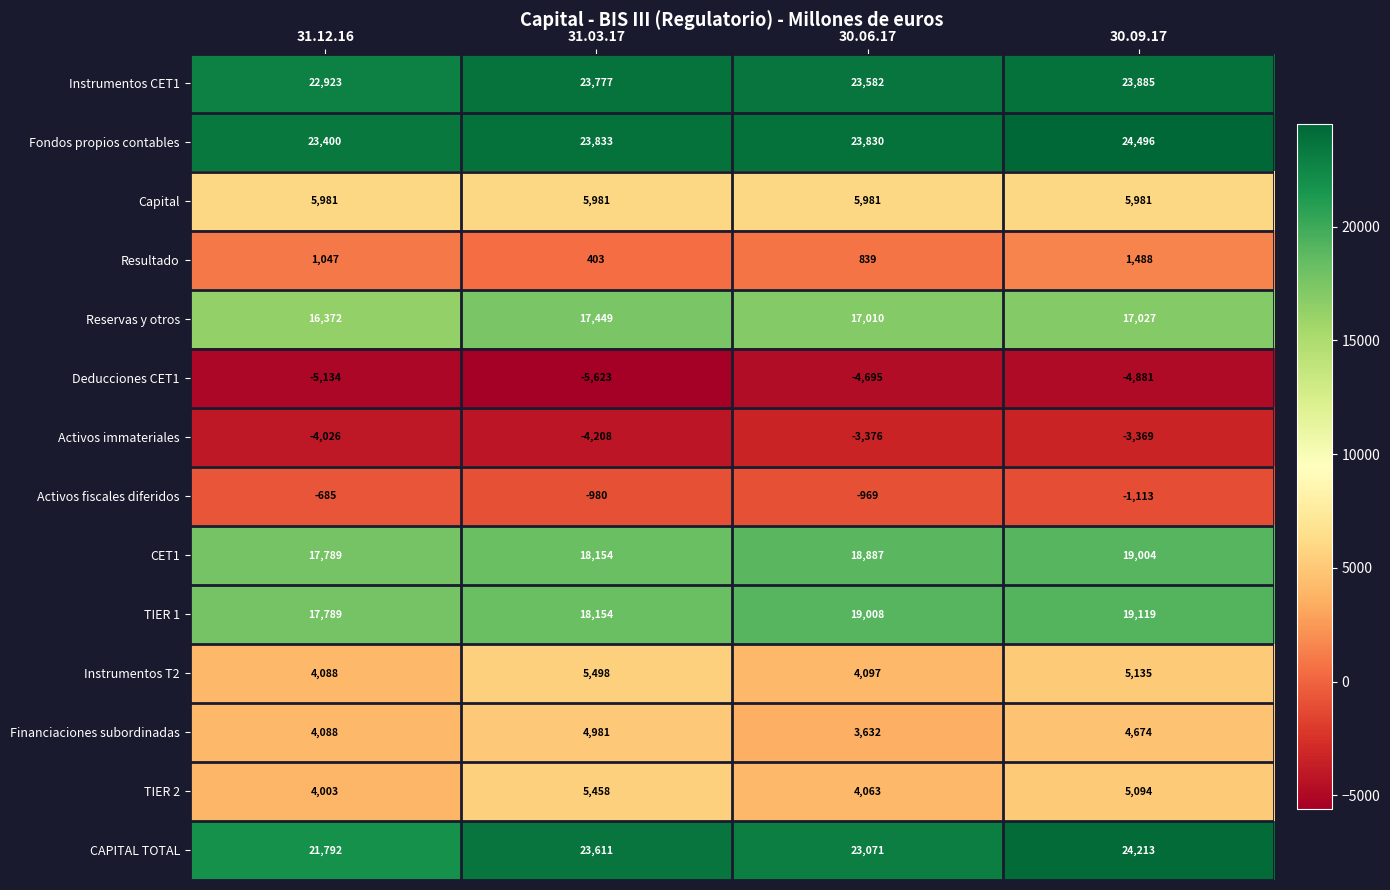

Which series has the largest total across all categories?

Fondos propios contables